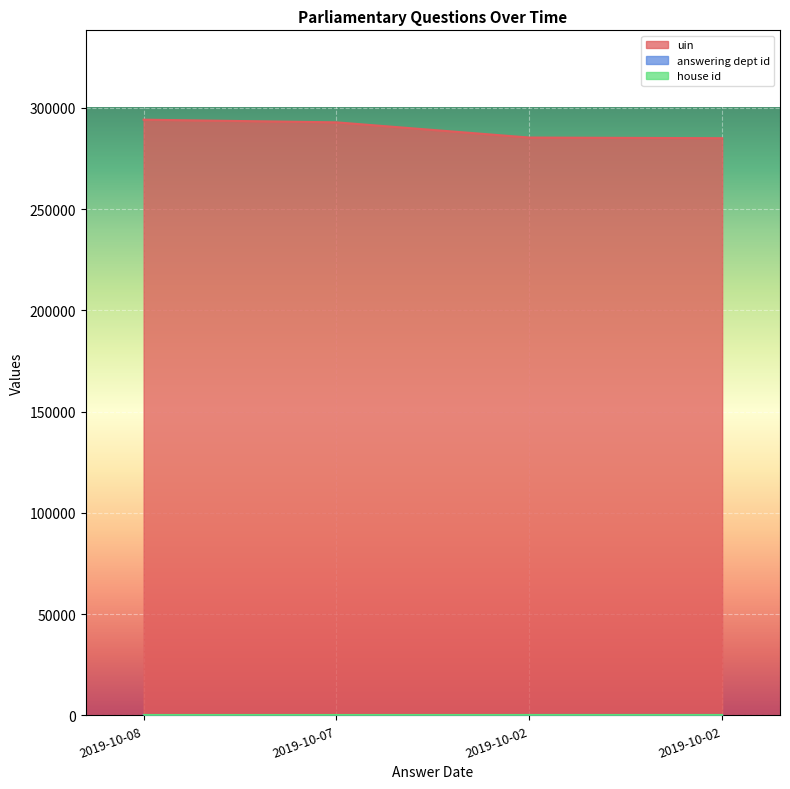

True or false: answering dept id and uin intersect in this chart.

False